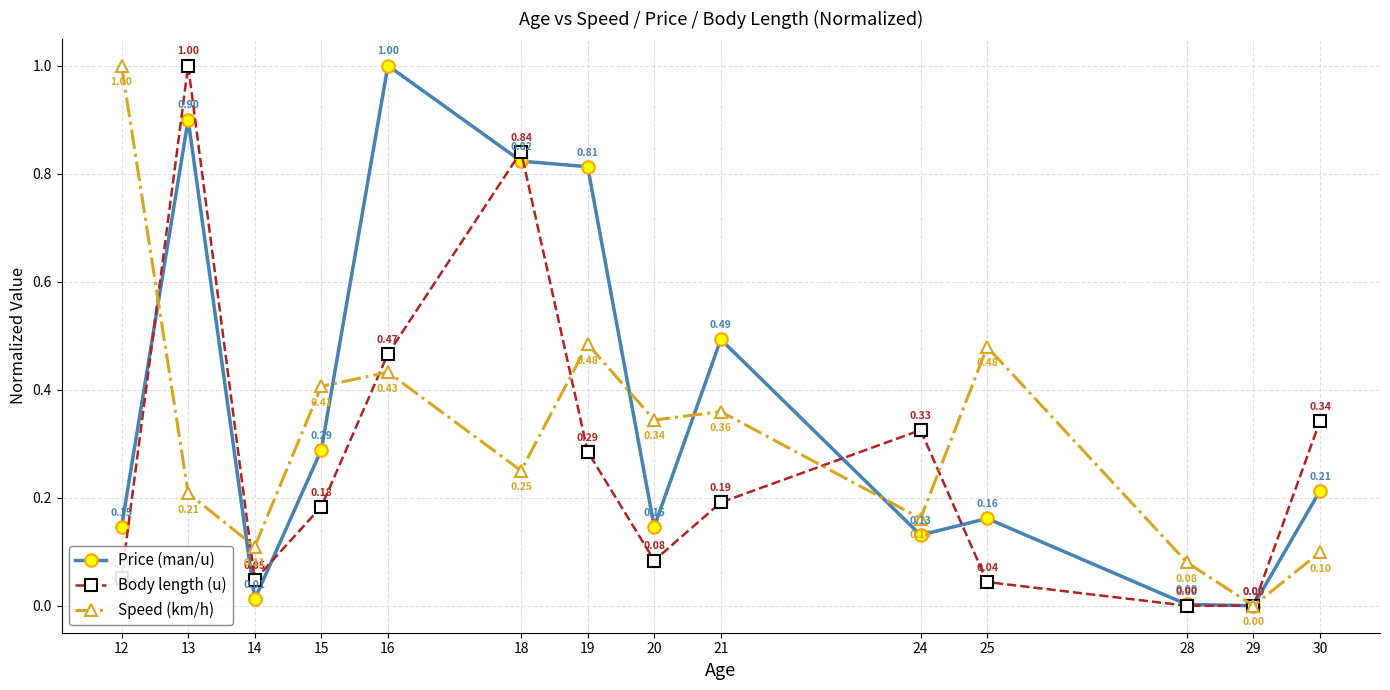

Which series changed the most between 20 and 21?

Price (man/u)